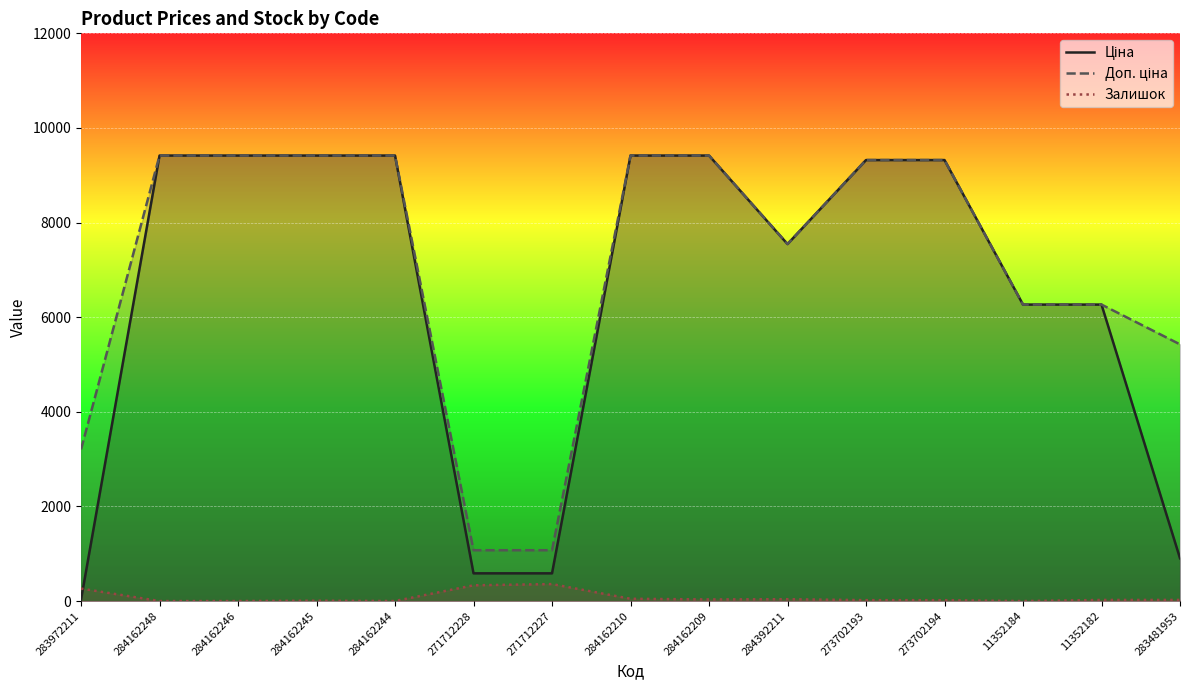

Is the value of Доп. ціна at 283481953 greater than the value of Залишок at 273702193?

Yes